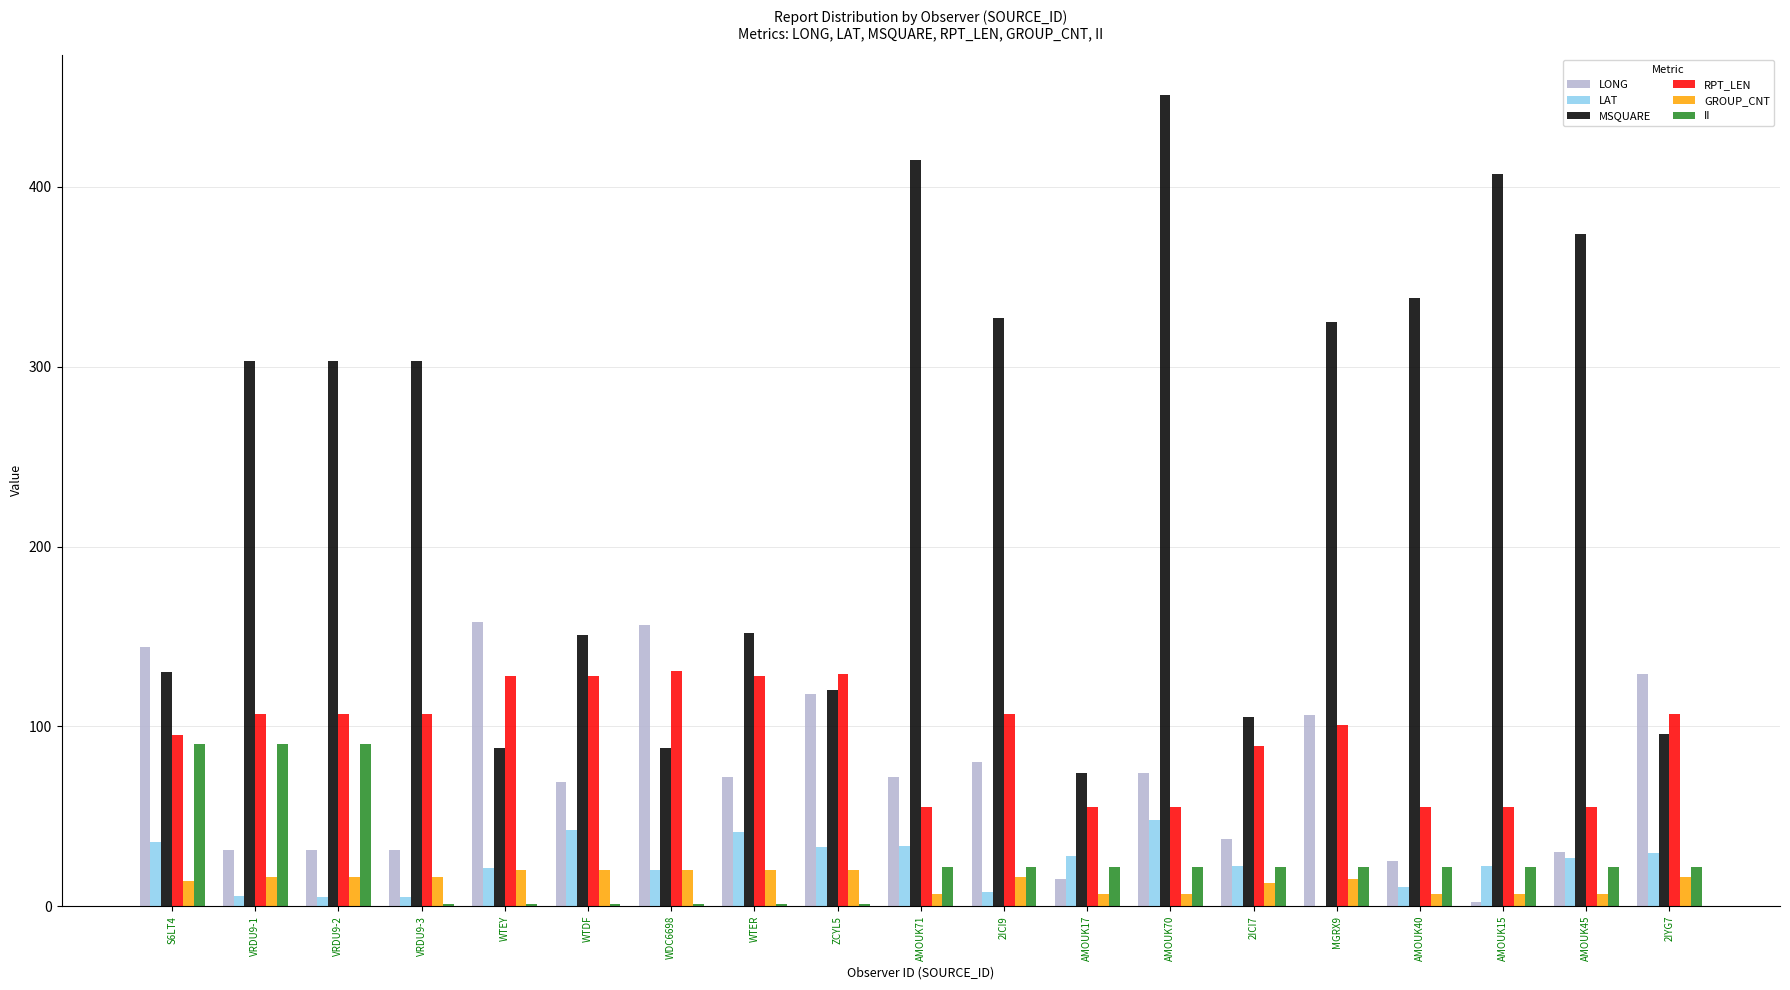

What are all the series names shown in the legend?

LONG, LAT, MSQUARE, RPT_LEN, GROUP_CNT, II